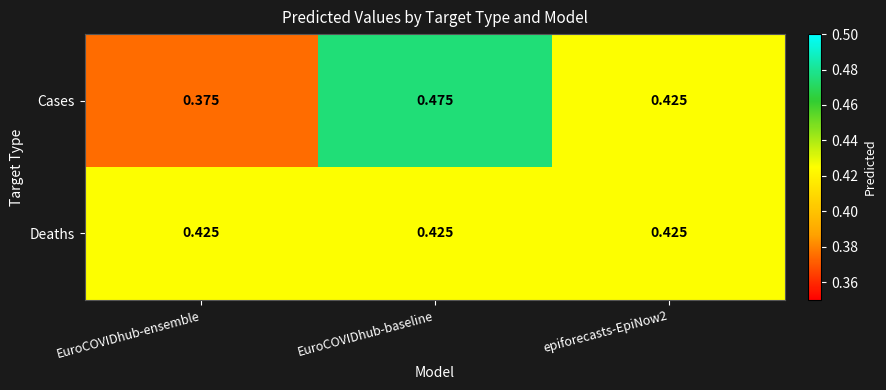

At EuroCOVIDhub-ensemble, list the series in order from smallest to largest.

Cases, Deaths